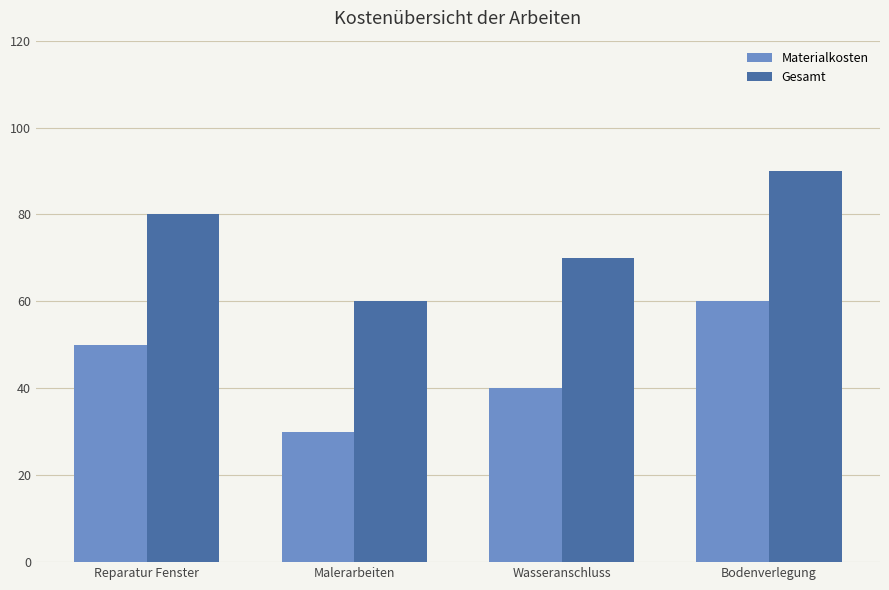

How many data points in Gesamt are less than 80?

2